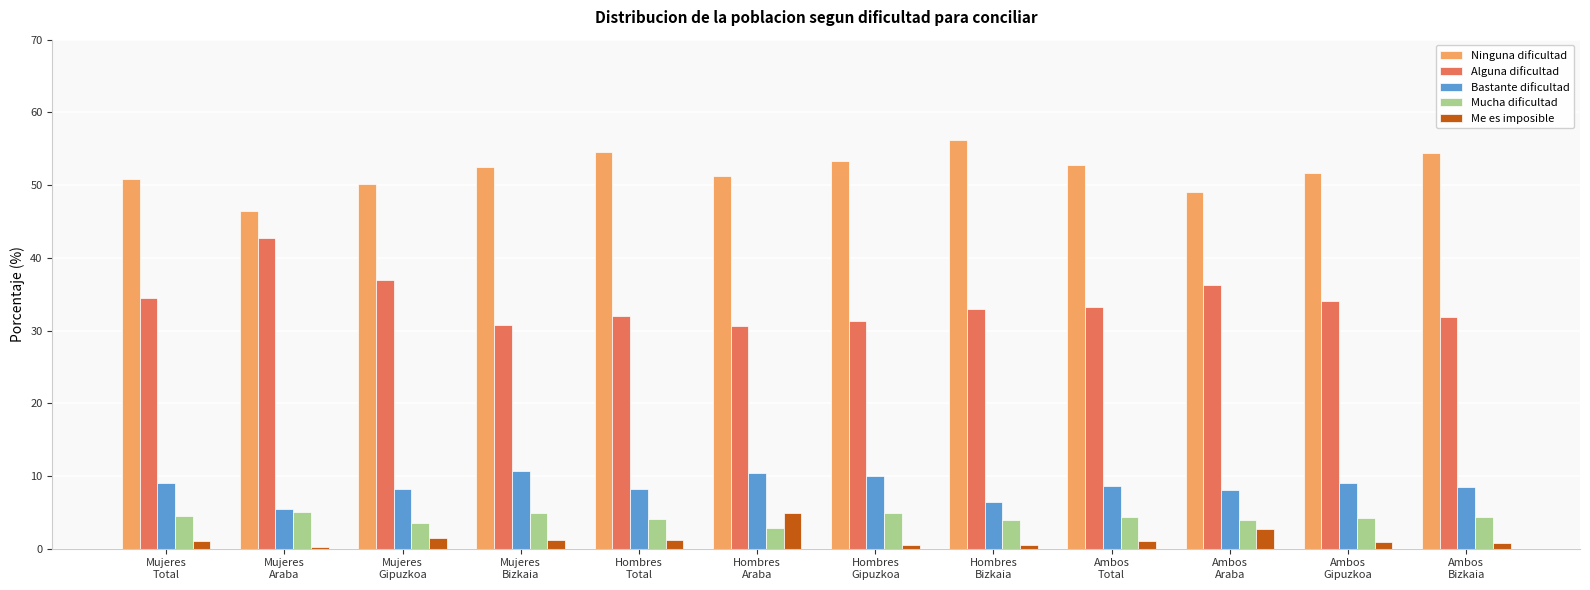

What is the greatest value displayed?

56.2